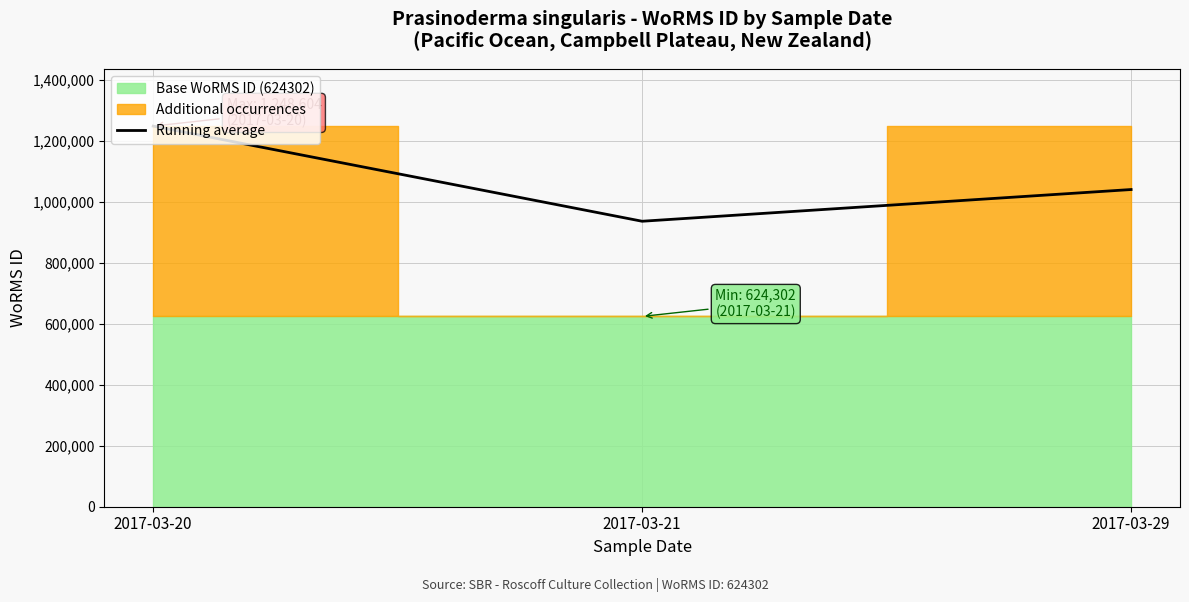

At which label is the value closest to 1092528?

2017-03-29